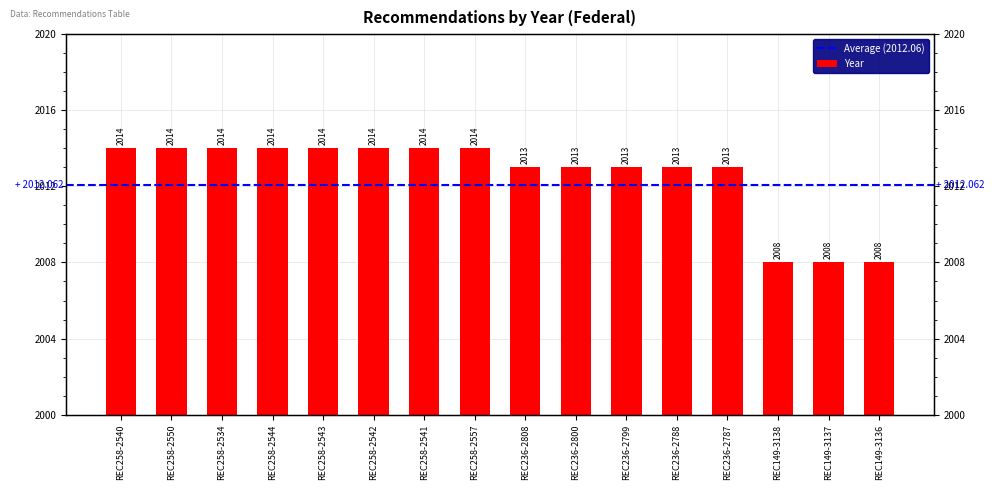

How many data points are less than 2014?

8